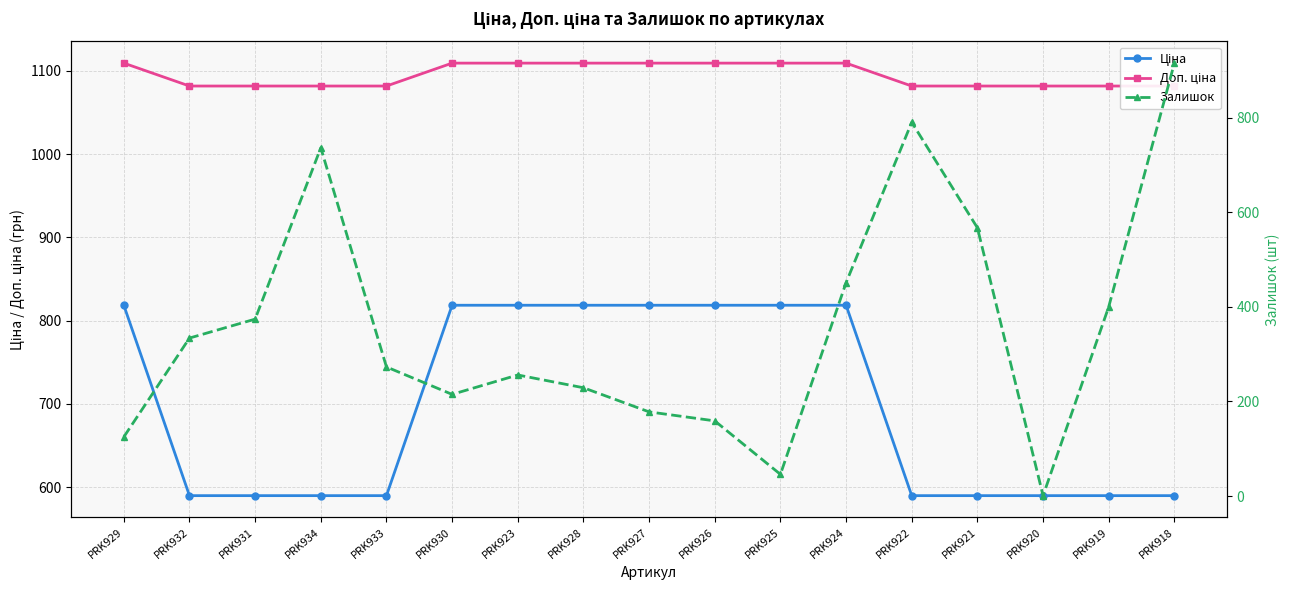

What is the value of the Ціна point at the 9th from the left?

818.5